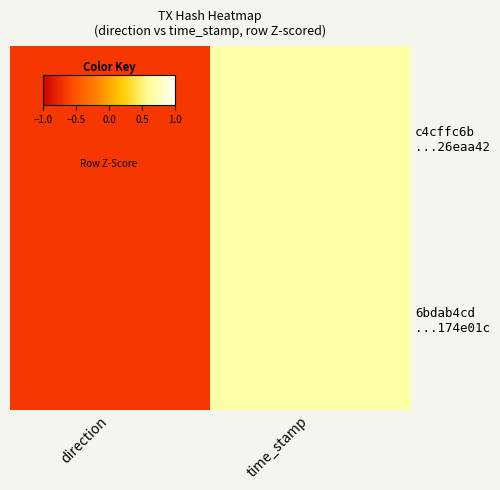

Which series has the widest spread of values?

c4cffc6b ...26eaa42